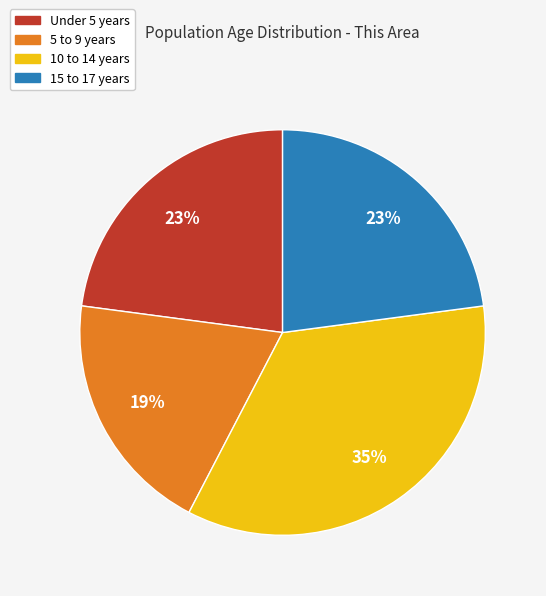

Combined, do 10 to 14 years and Under 5 years account for over 50%?

Yes